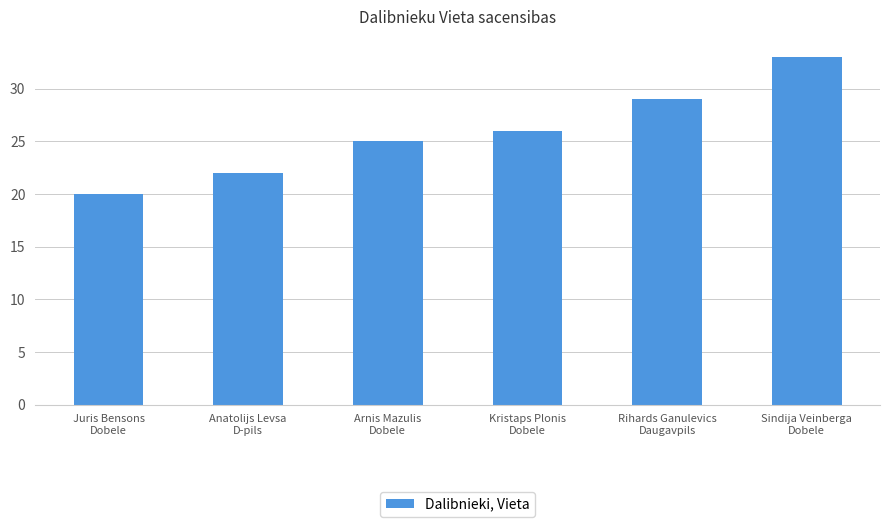

What is the sum of all values?

155